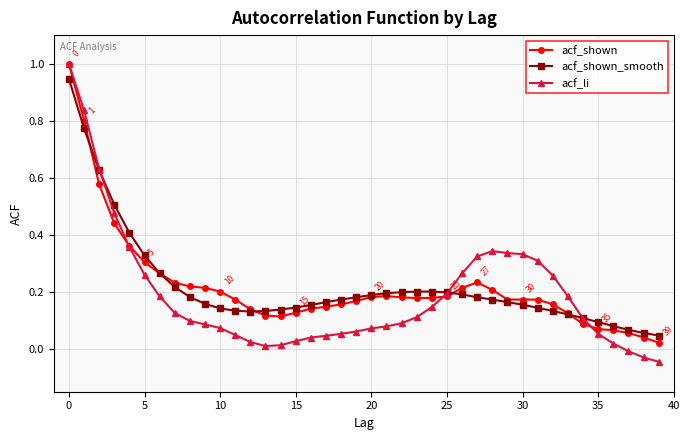

Which series has the largest range (max minus min)?

acf_li